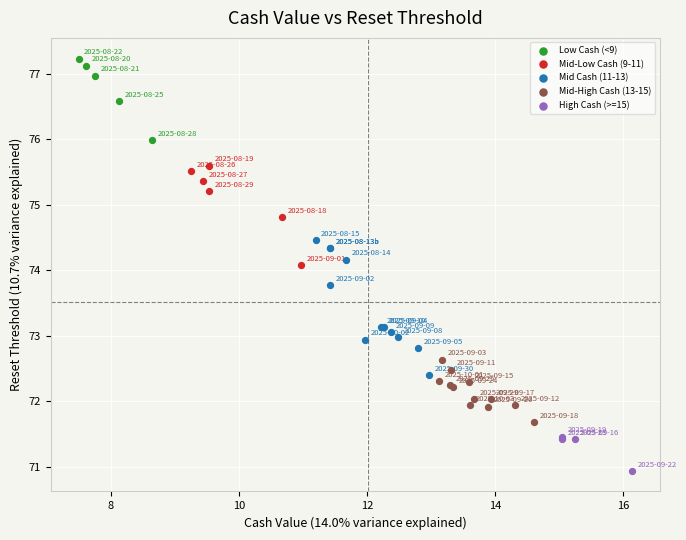

What are all the series names shown in the legend?

Low Cash (<9), Mid-Low Cash (9-11), Mid Cash (11-13), Mid-High Cash (13-15), High Cash (>=15)